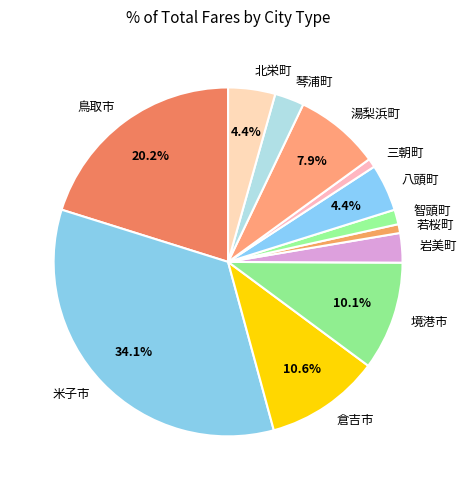

To the nearest percent, what is the difference between the 三朝町 and 湯梨浜町 slice percentages?

7%